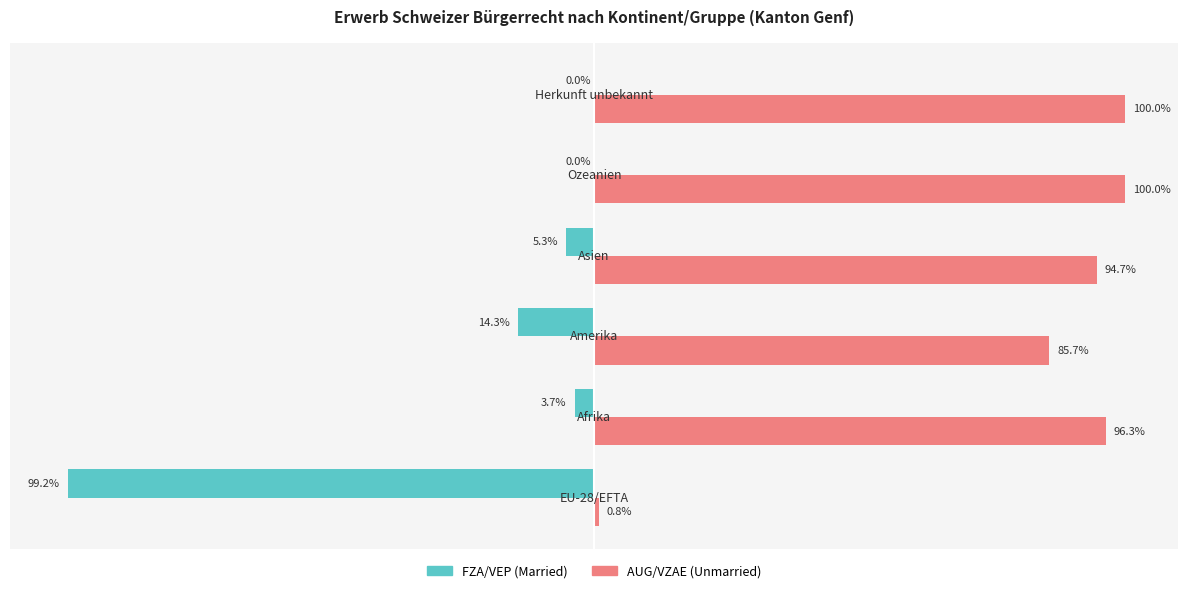

Which series has the largest total across all categories?

AUG/VZAE (Unmarried)